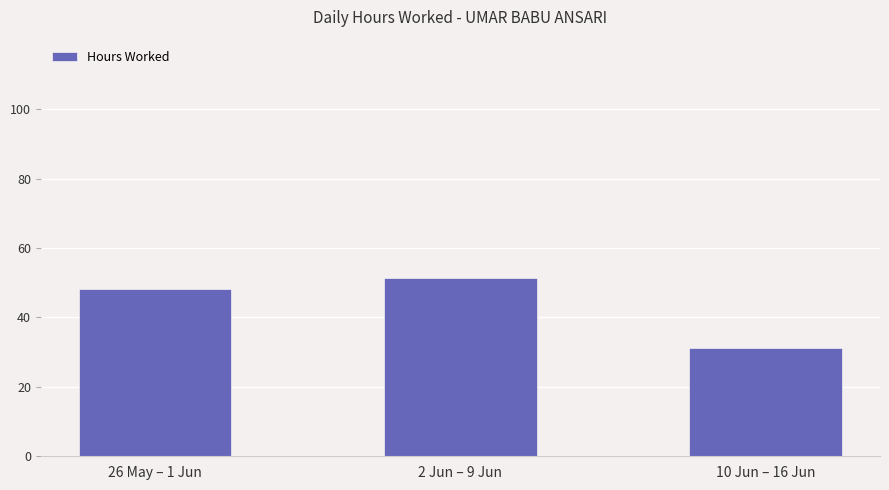

What is the label of the 1st bar from the right?

10 Jun – 16 Jun